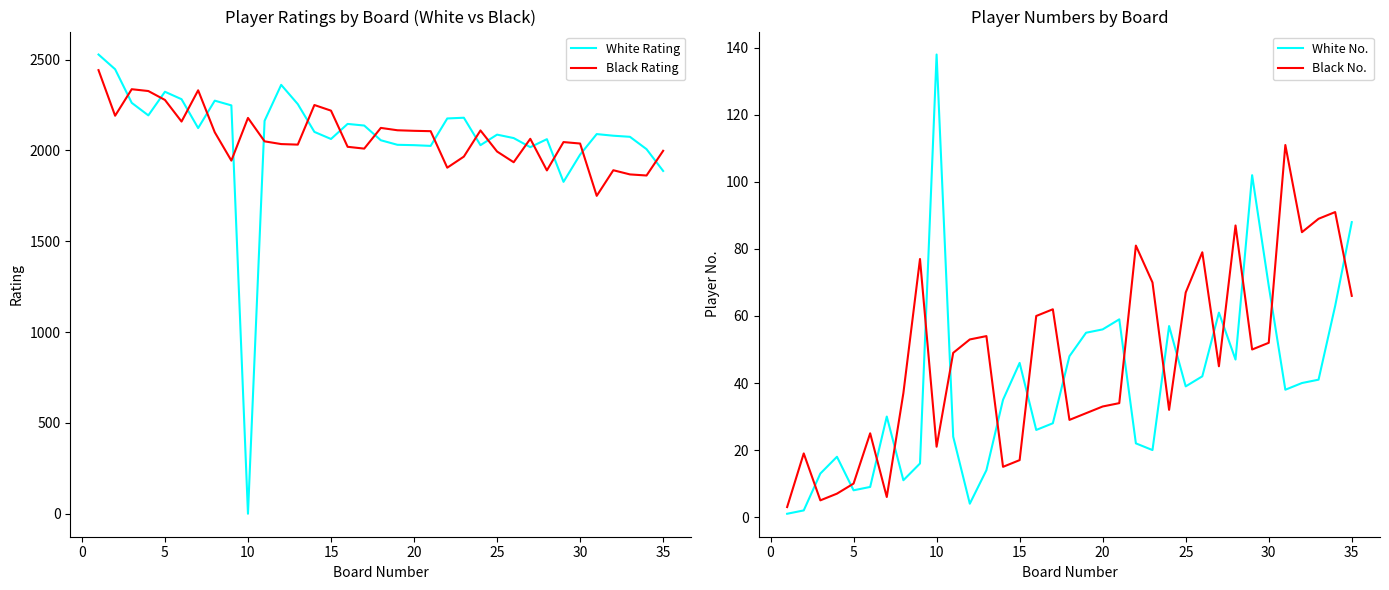

What is the maximum value for Black Rating?

2442